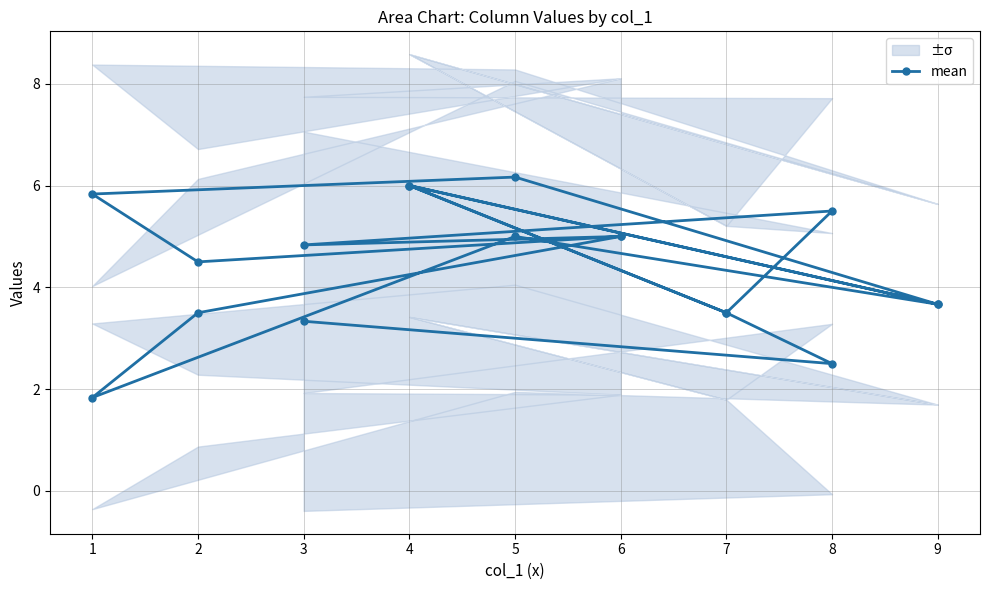

How many lines are shown in the chart?

1